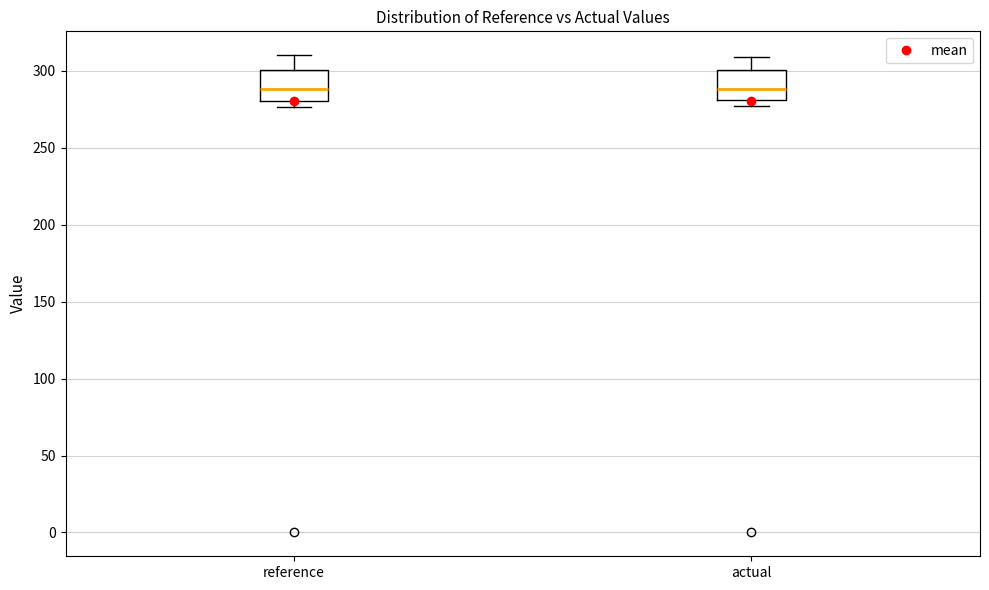

Reading left to right, transcribe this box plot: for each box, give where its median line is, the range the box spans, and where its two whiskers end, as read against the y-axis. The values are not printed on the chart, so give them approximately, as read against the axis.

reference: median 290, box 280 to 300, whiskers 275 to 310
actual: median 290, box 280 to 300, whiskers 275 to 310